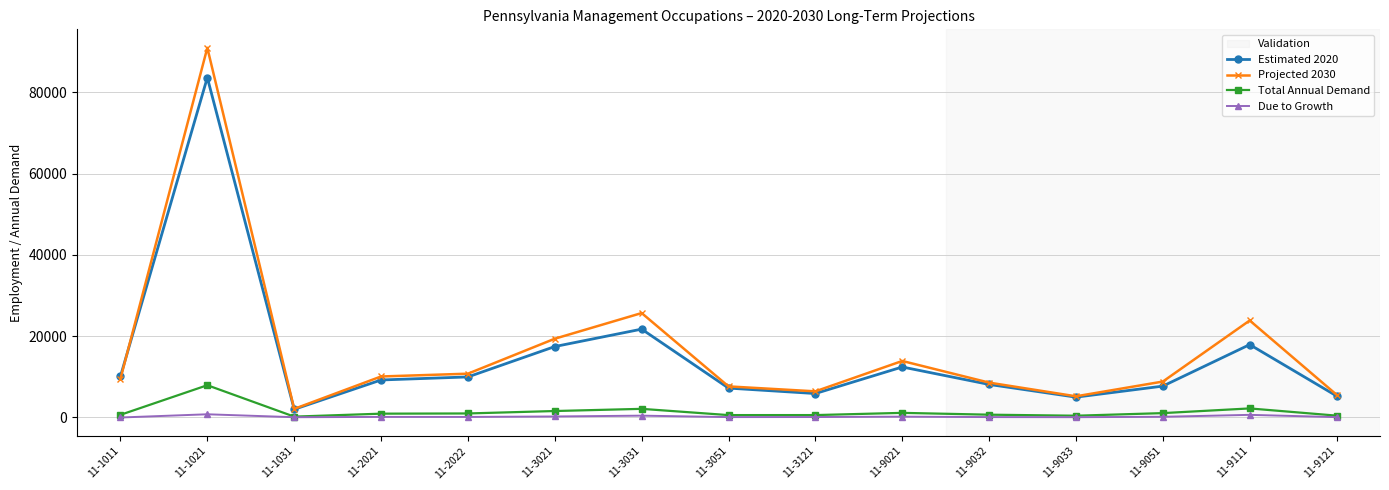

True or false: Total Annual Demand and Estimated 2020 intersect in this chart.

False